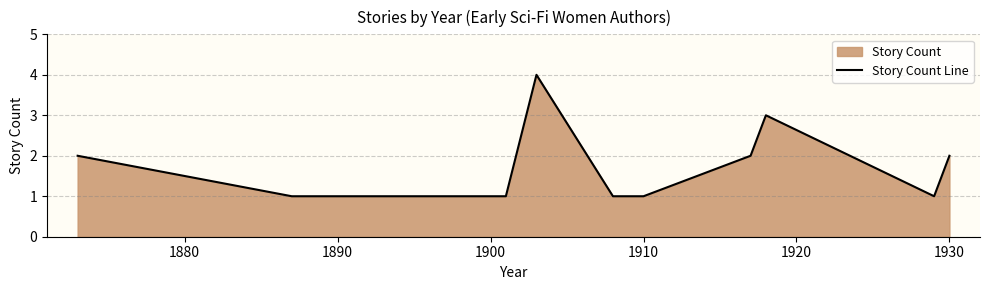

What is the difference between the second highest and minimum values?

2